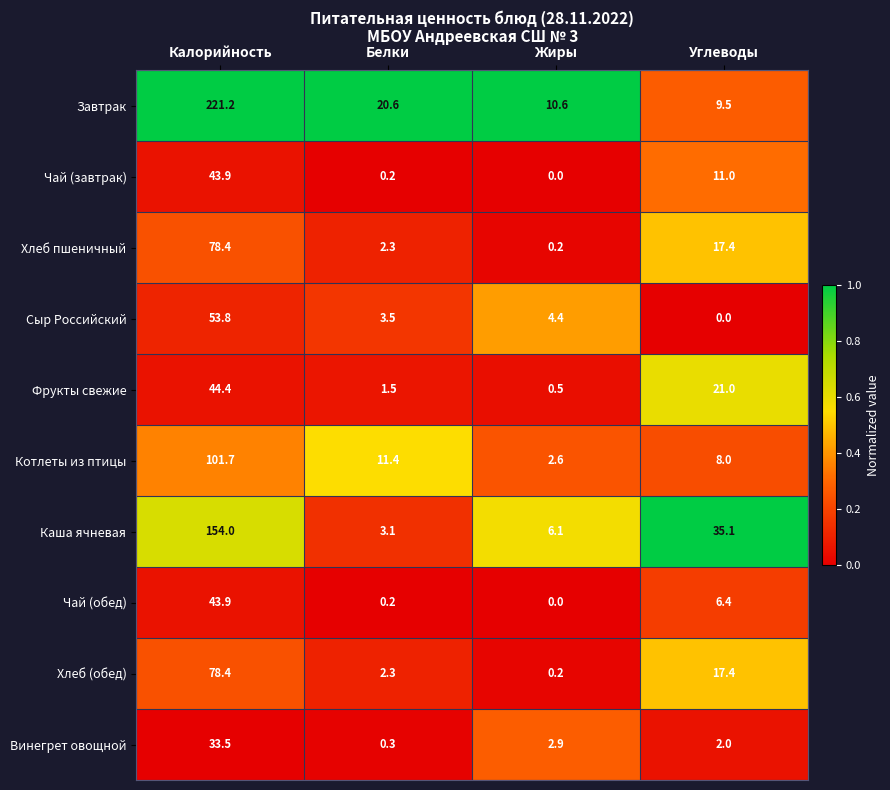

Is it true that Хлеб пшеничный equals 26.6 at Углеводы?

False